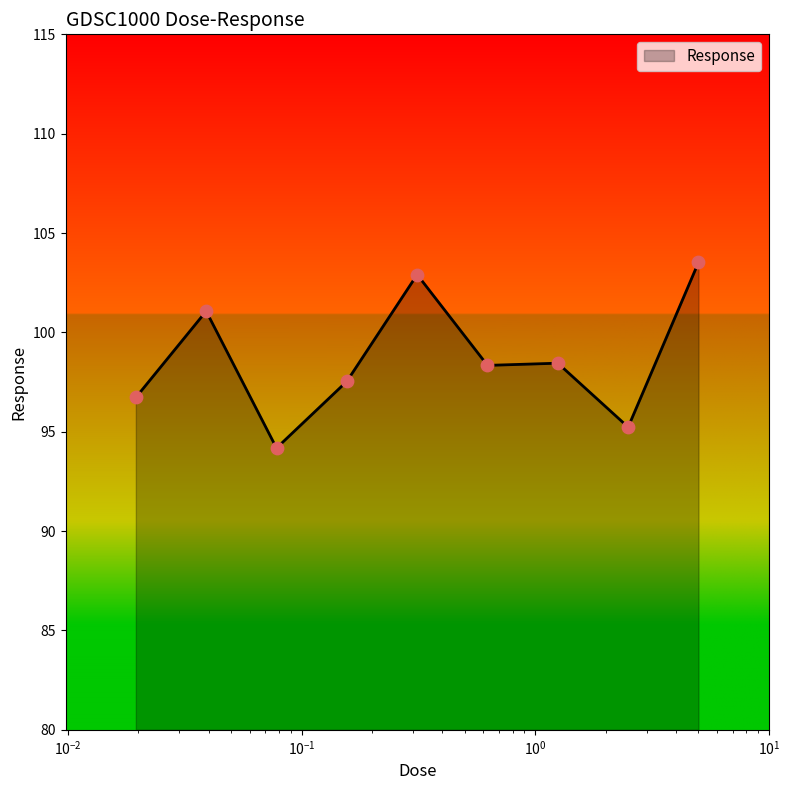

What is the minimum value shown in the chart?

94.2